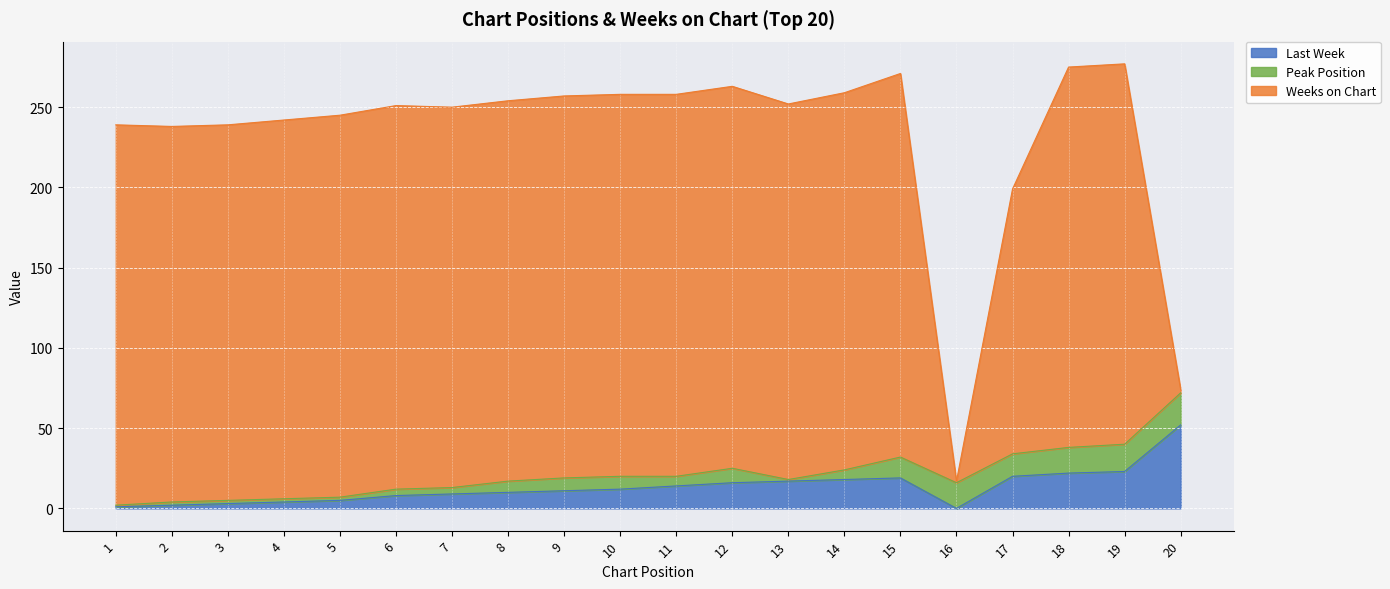

In Peak Position, how many points are lower than both neighbors (excluding endpoints)?

3